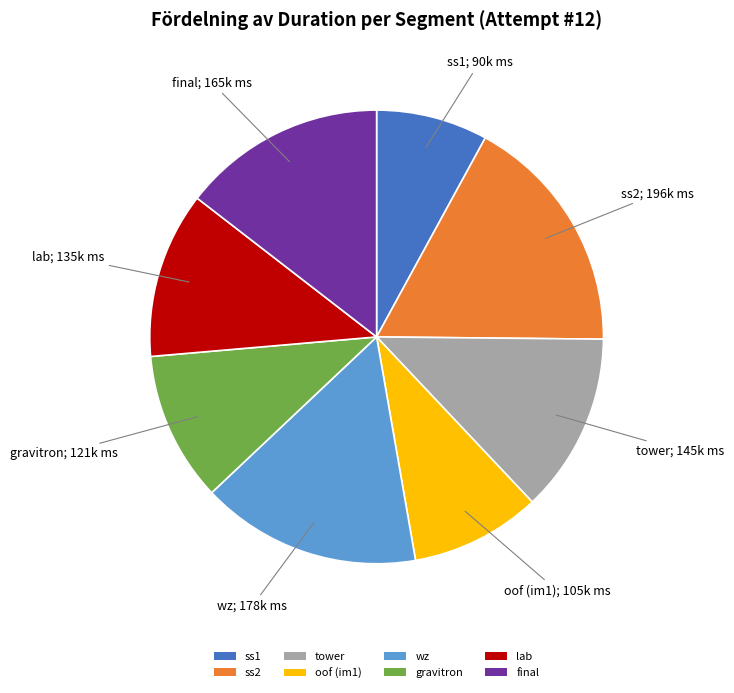

Rank the categories by value from highest to lowest.

ss2, wz, final, tower, lab, gravitron, oof (im1), ss1